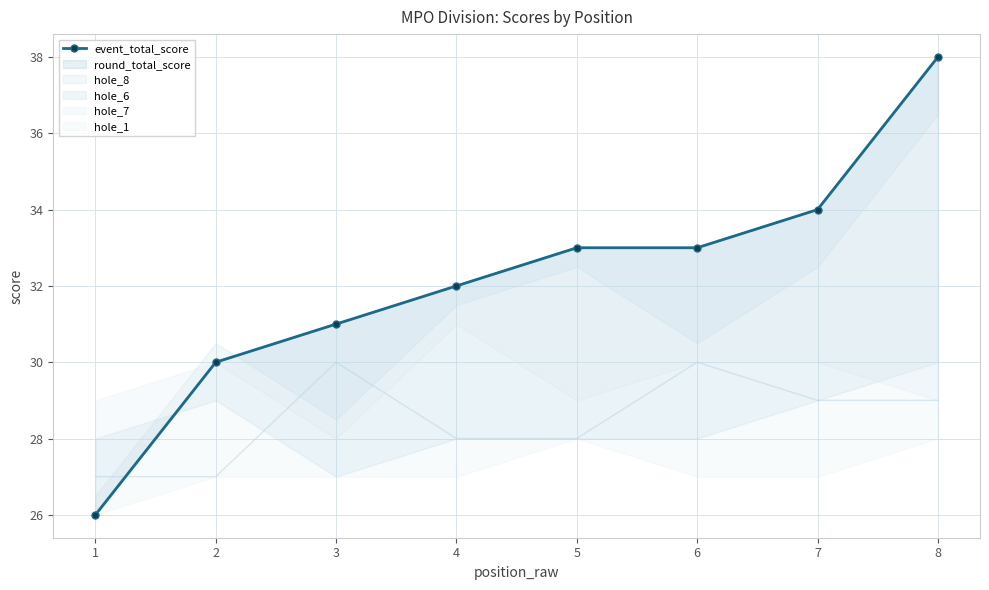

The value at 3 is 45. True or false?

False